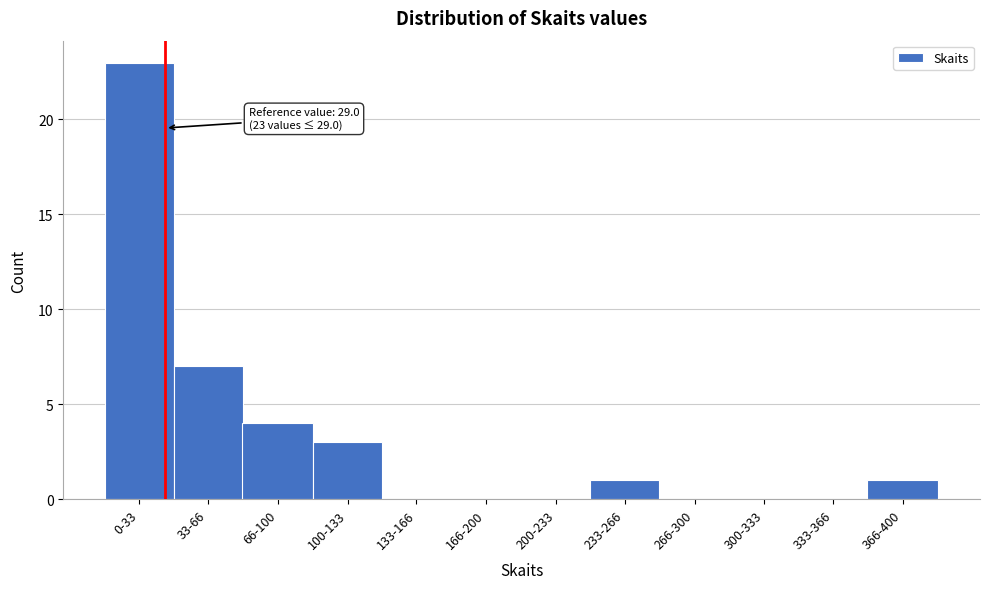

Reading left to right, extract all data points from this chart.

0-33=23	33-66=7	66-100=4	100-133=3	133-166=0	166-200=0	200-233=0	233-266=1	266-300=0	300-333=0	333-366=0	366-400=1